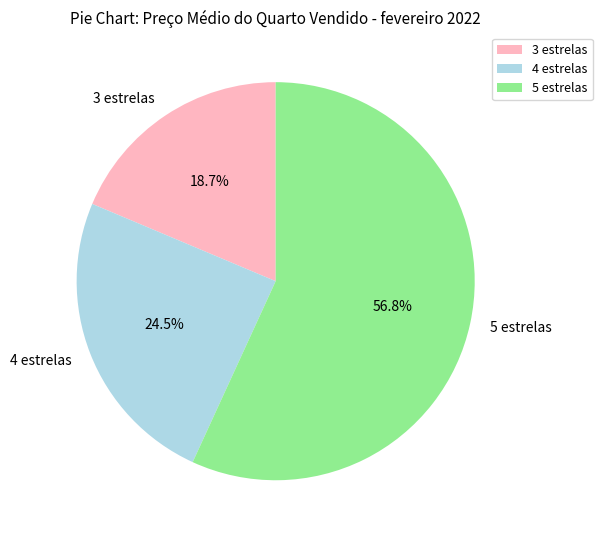

What is the total percentage of 5 estrelas and 4 estrelas?

81.3%